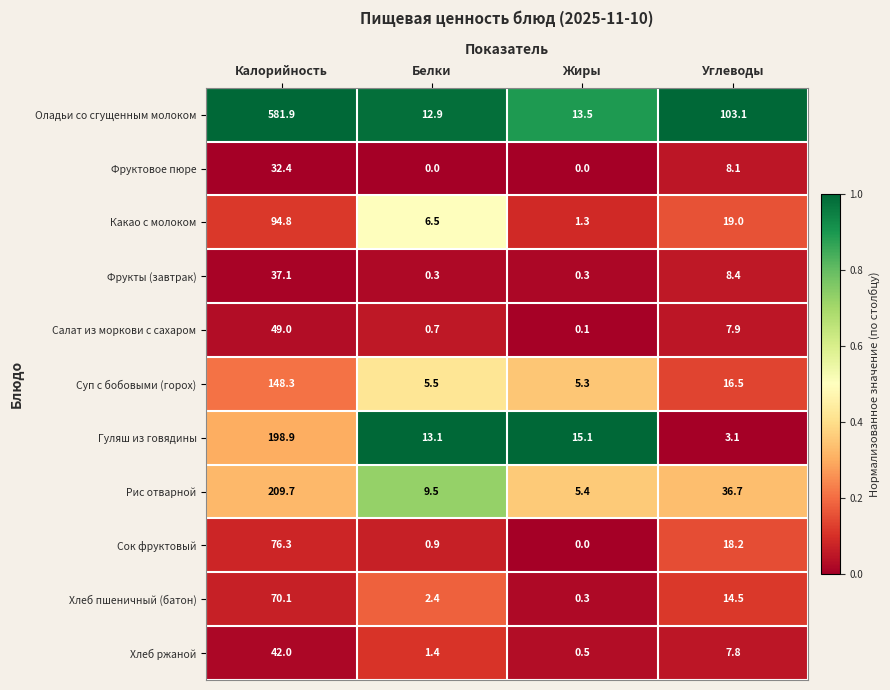

At which category does the chart reach its peak across all series?

Калорийность